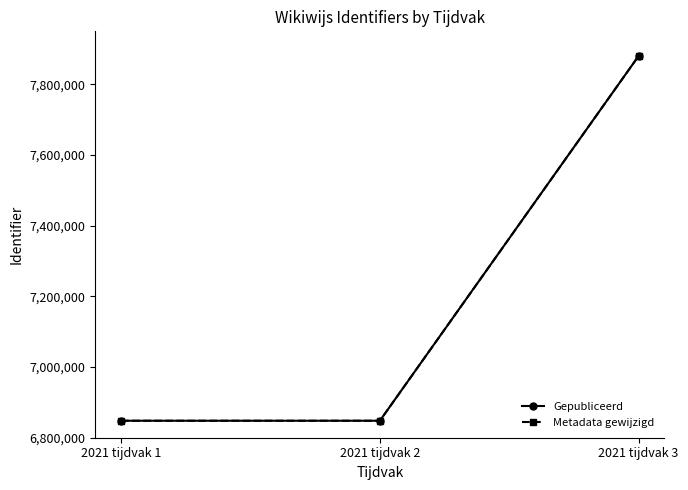

Is this an area chart (filled region under the line)?

No